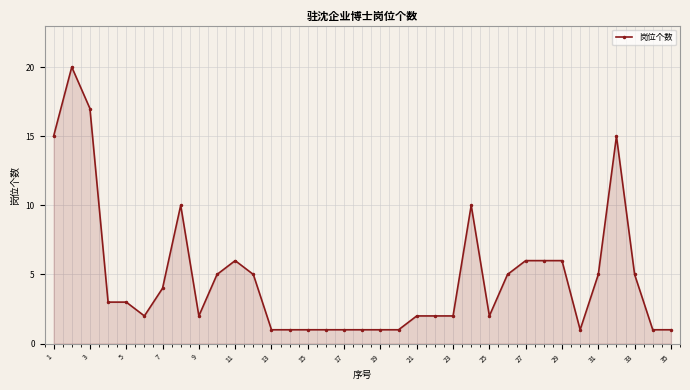

What is the average value?

5